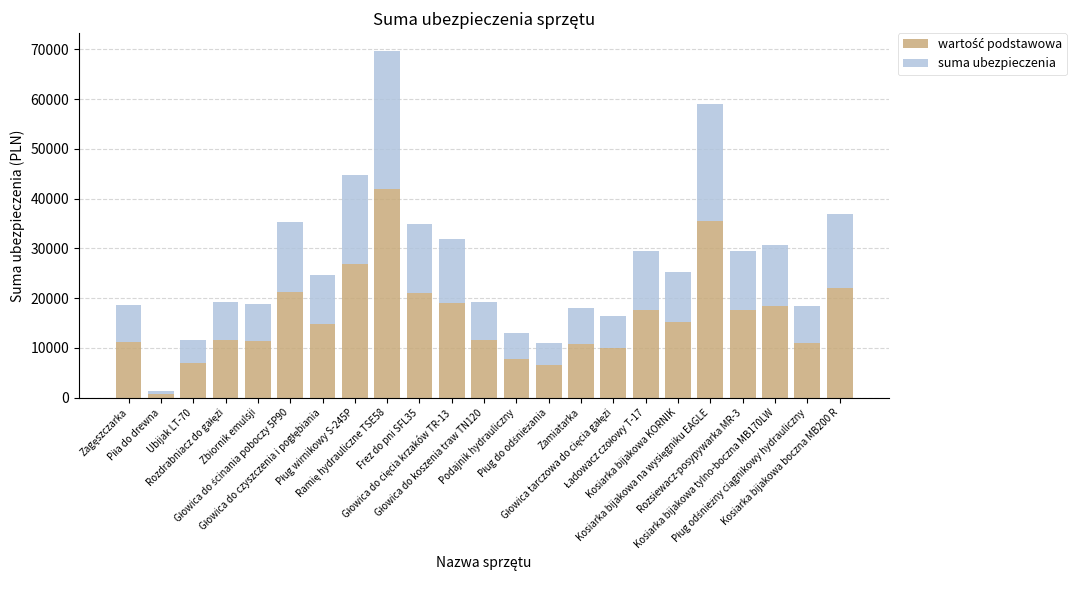

What is the difference between the maximum and minimum values in the wartość podstawowa series?

41033.4